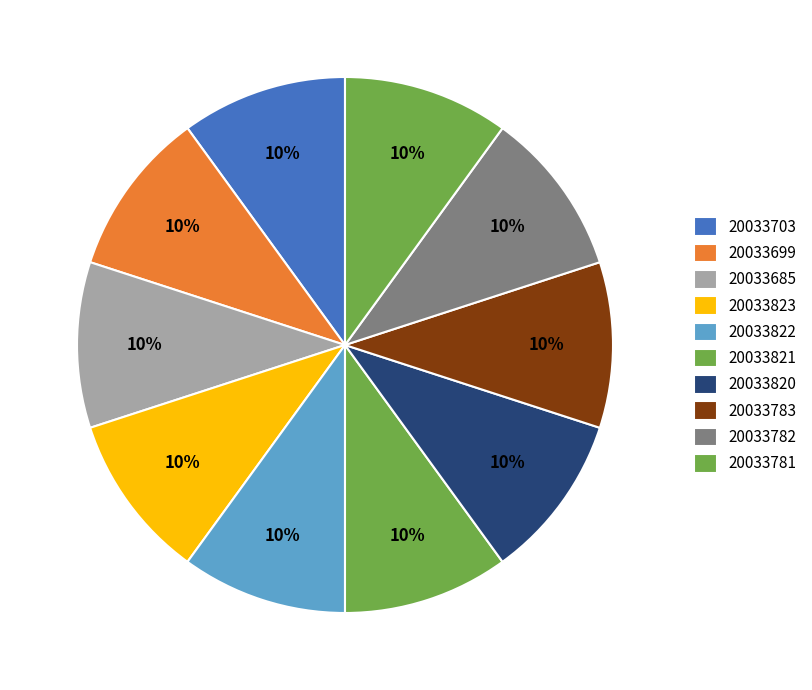

Count the number of slices in the pie.

10